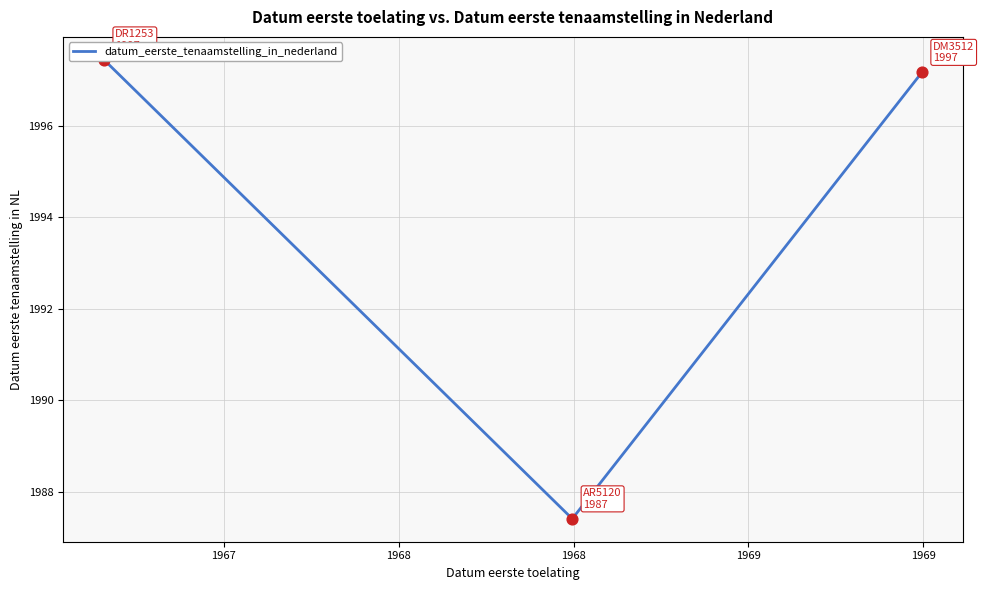

Which has a higher value, 1968 or 1967?

1967